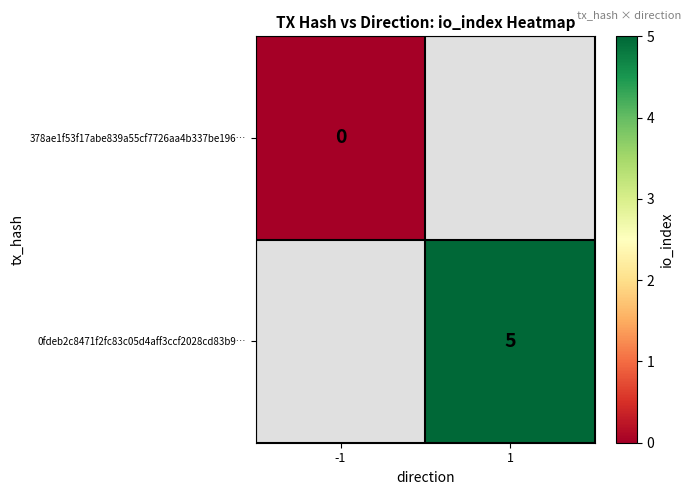

Which has a higher value, -1 or 1?

1